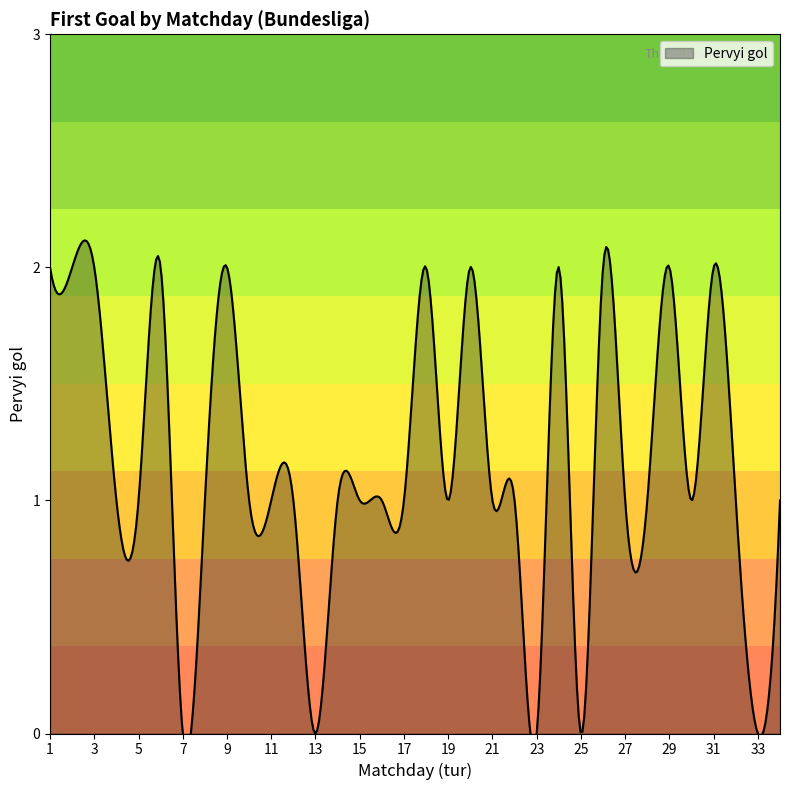

How many values are between 1 and 2?

29